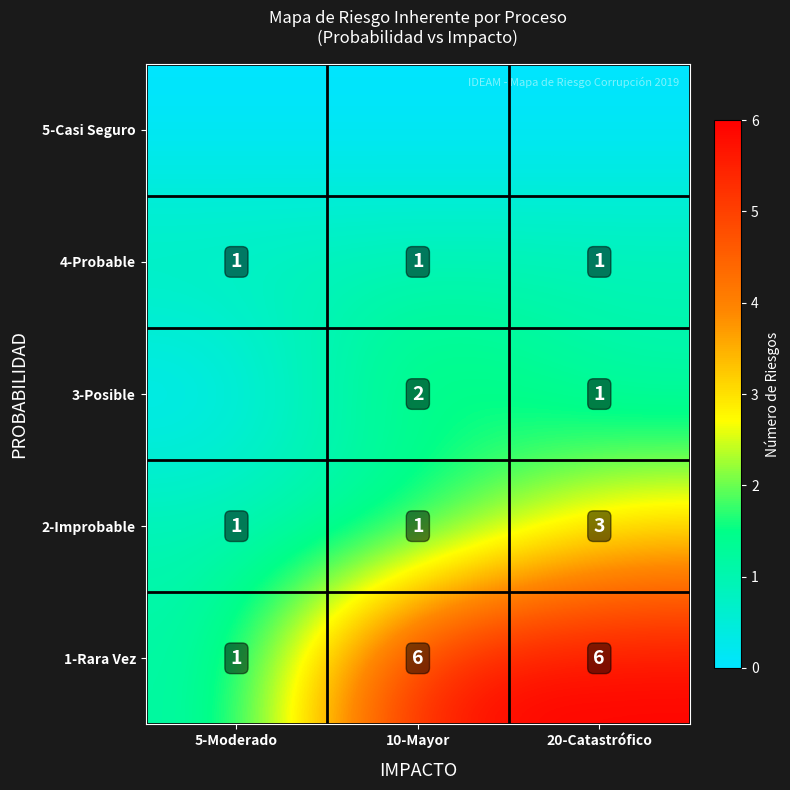

True or false: 3-Posible has a value of 2 at 10-Mayor.

True